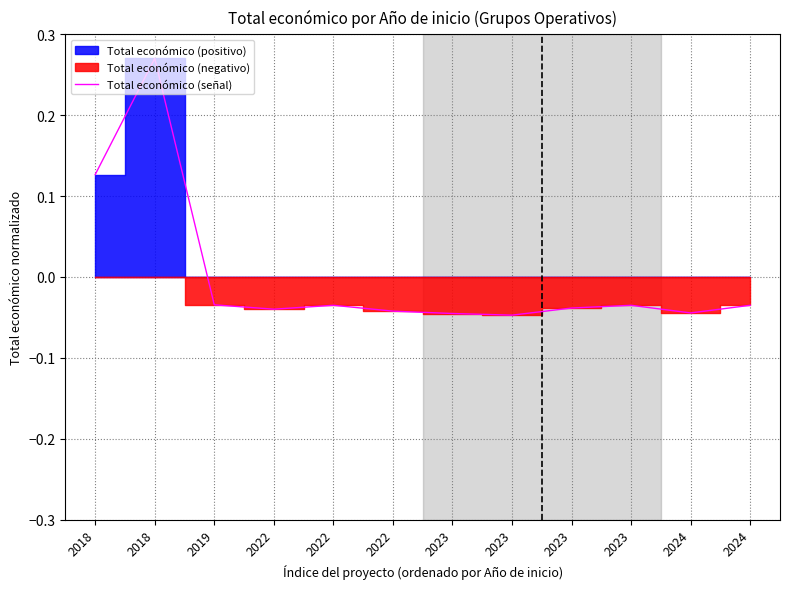

Where does the data first go above 0?

2018